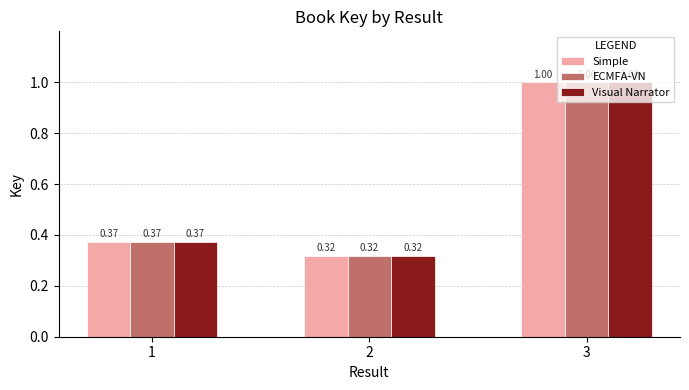

At how many categories does at least one series exceed 0?

3